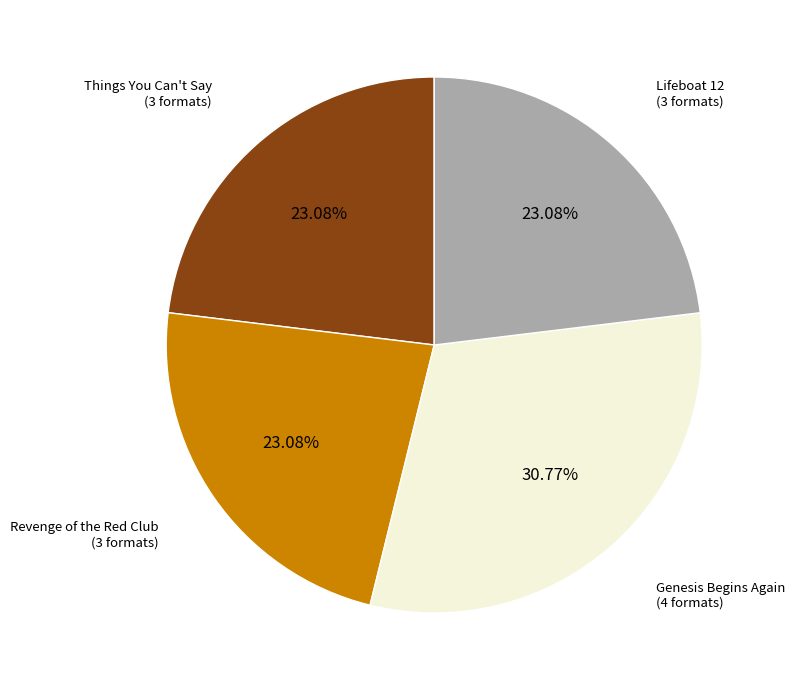

Does any single category account for the majority?

No